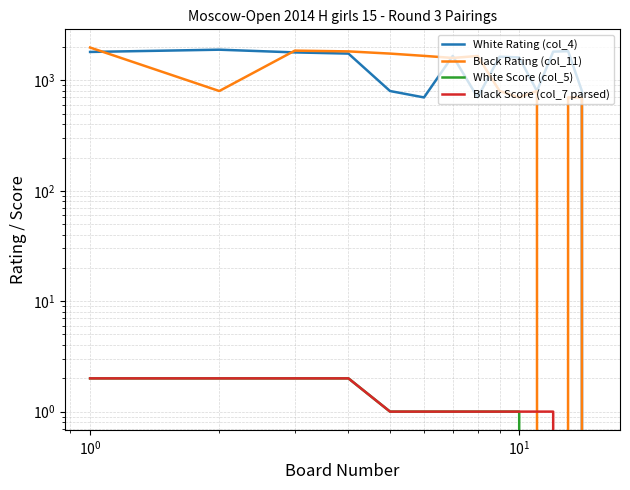

True or false: Black Score (col_7 parsed) has more than 2 points higher than both neighbors.

False